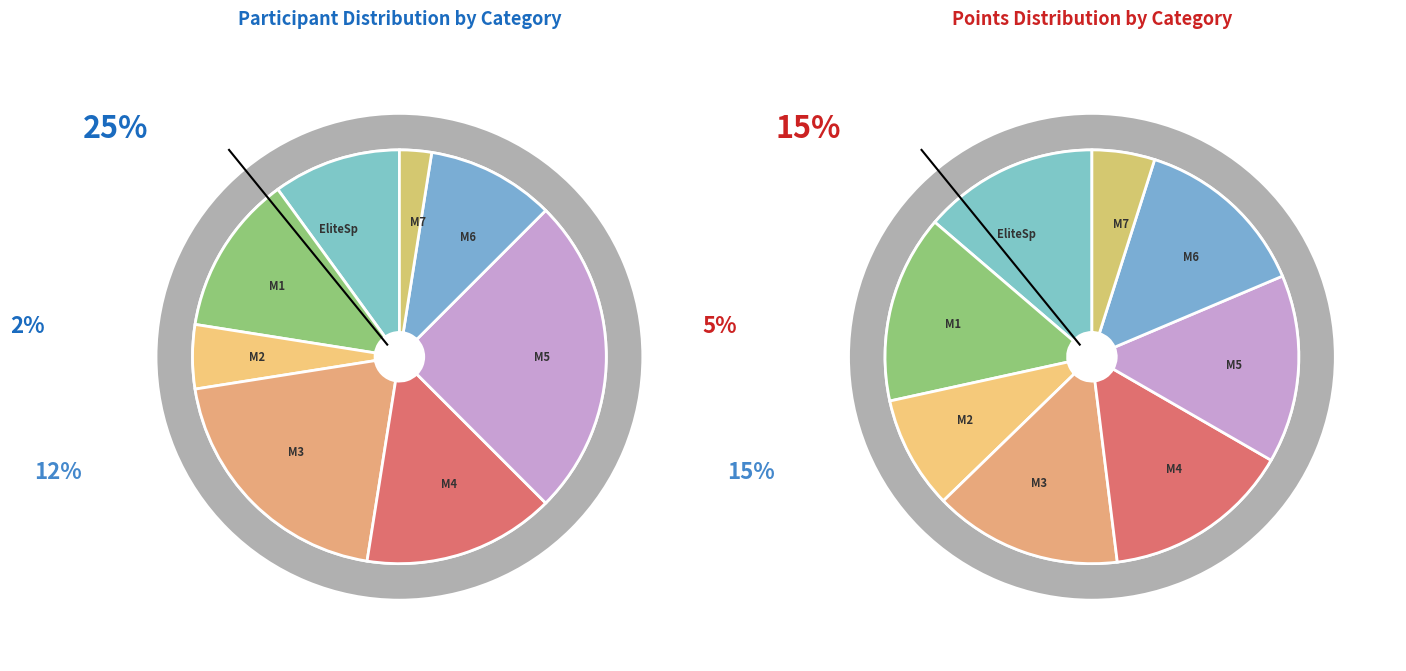

Count the number of slices in the pie.

8